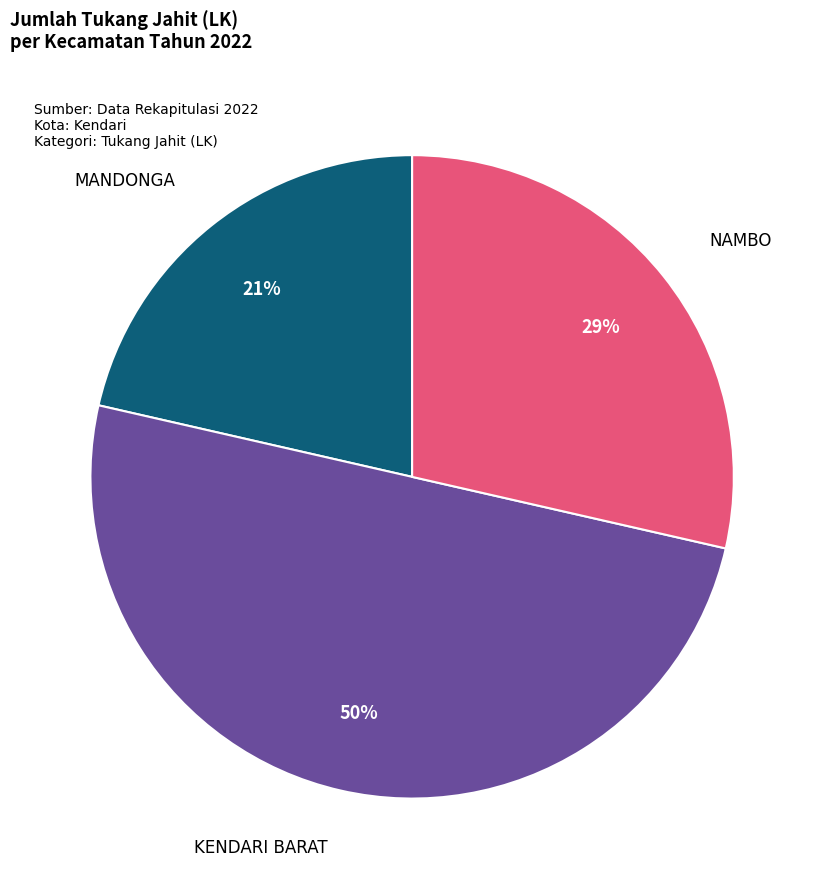

To the nearest percent, what is the average slice percentage?

33%